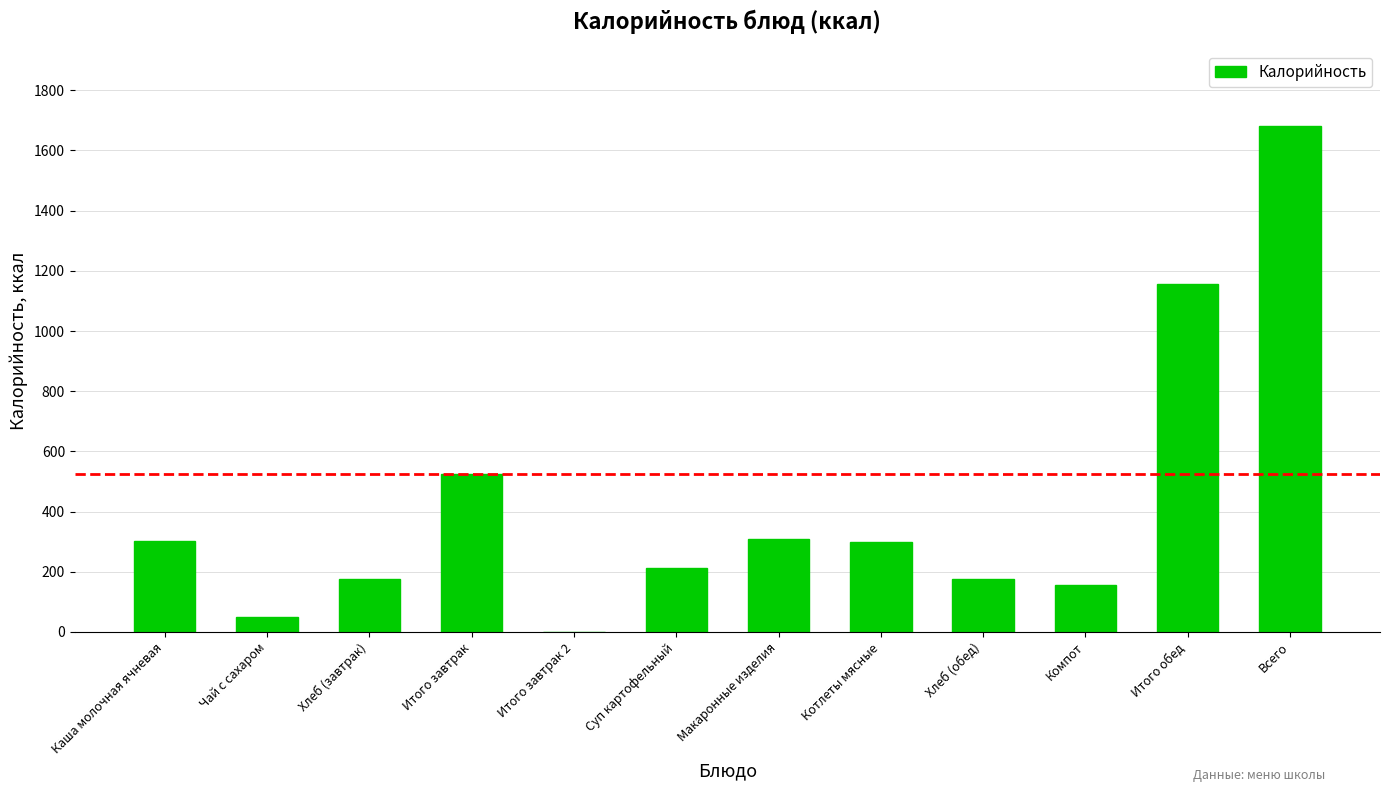

True or false: the data shows 1681 at Всего.

True